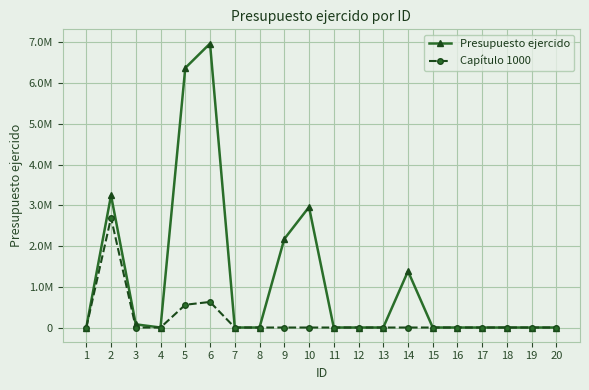

Is this an area chart (filled region under the line)?

No